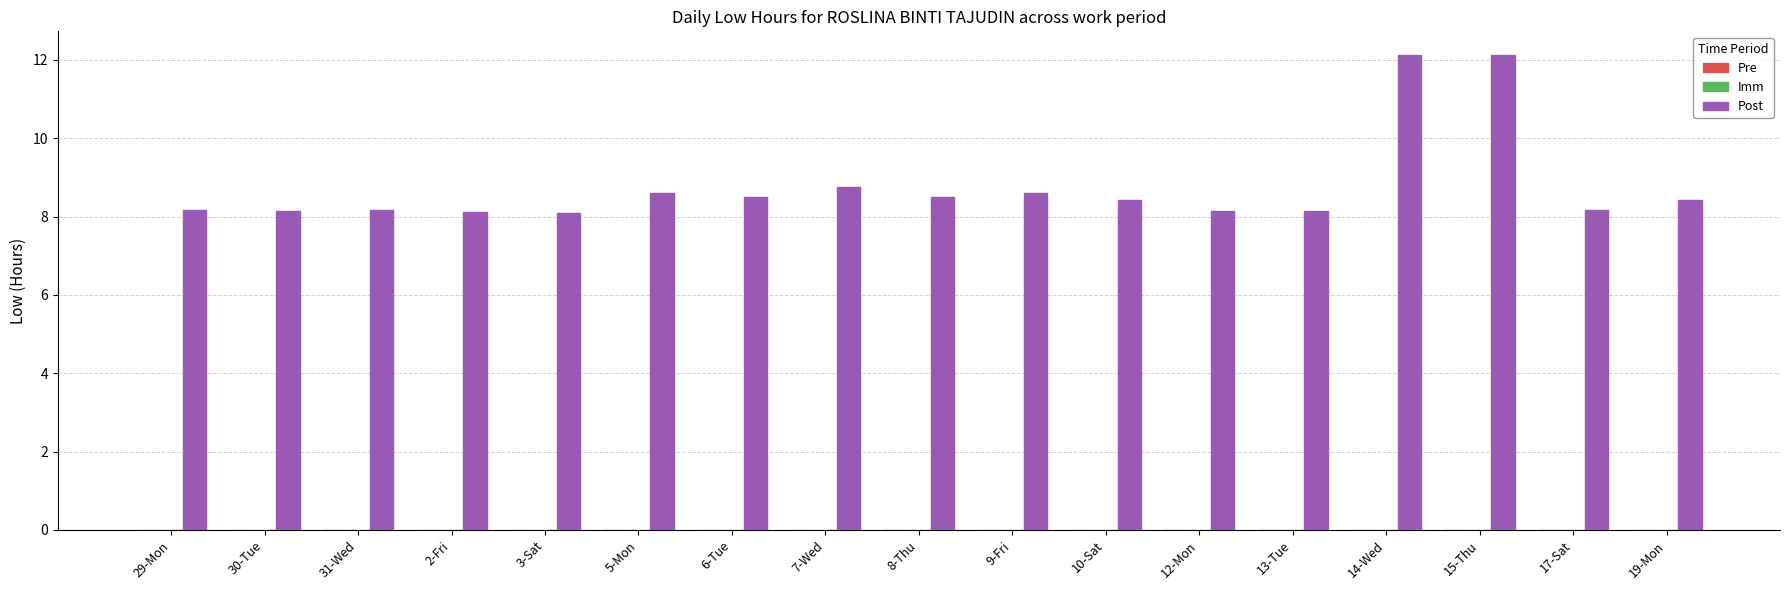

True or false: the data shows 13.9 at 3-Sat.

False